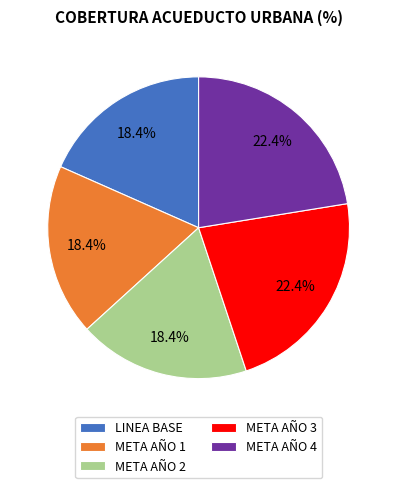

To the nearest percent, what portion does META AÑO 1 represent?

18%